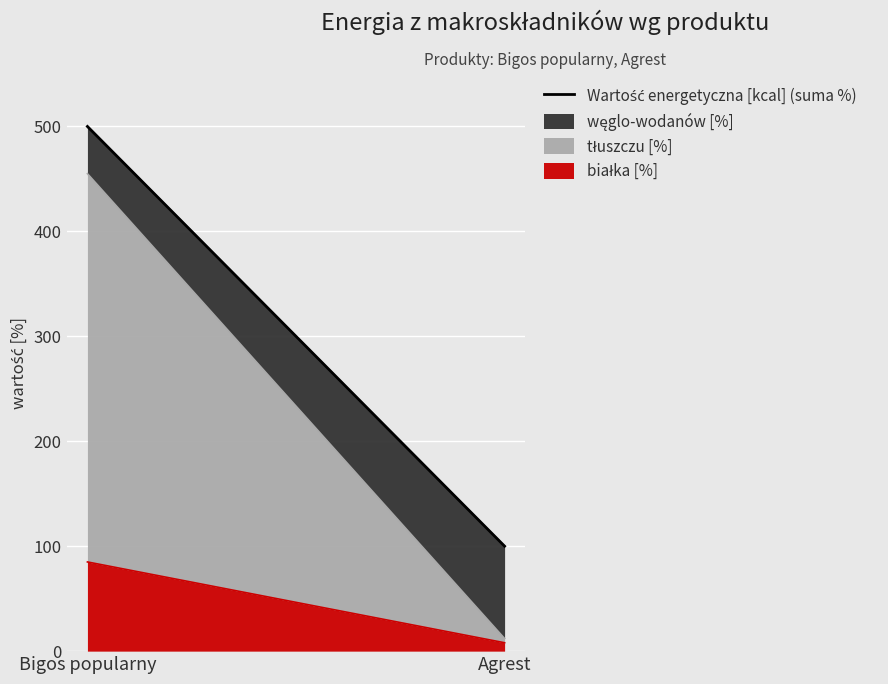

True or false: the data shows 235 at Bigos popularny.

False